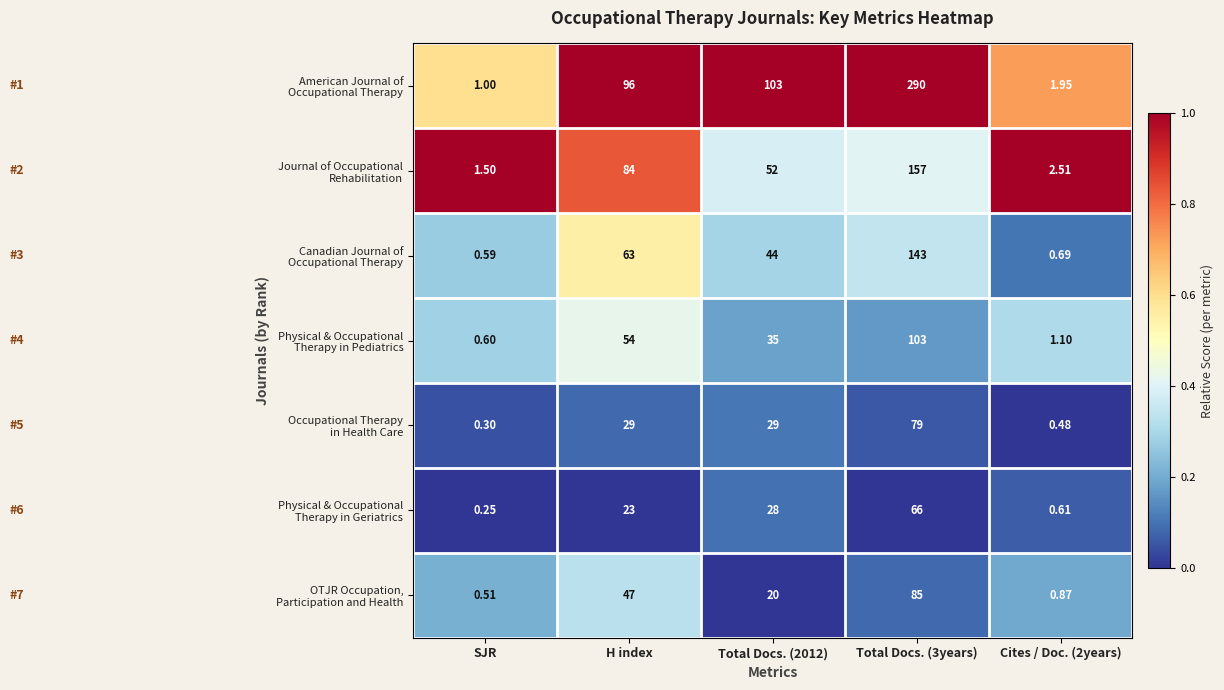

What is the total value across all series at Total Docs. (2012)?

311.0